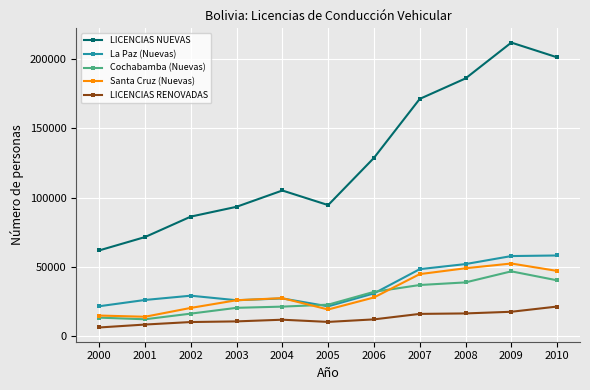

What is the minimum value shown in the chart?

6256